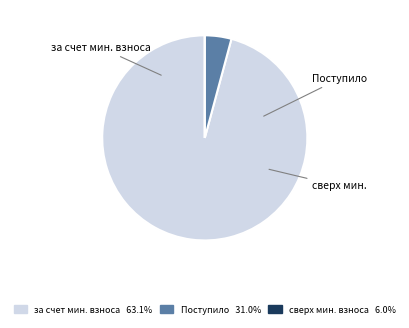

Does any single category account for the majority?

Yes